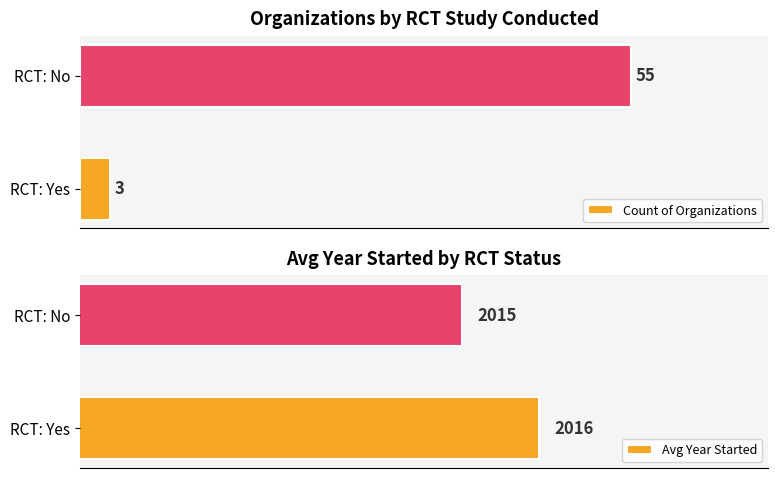

The value of Avg Year Started at 0 is 575. True or false?

False